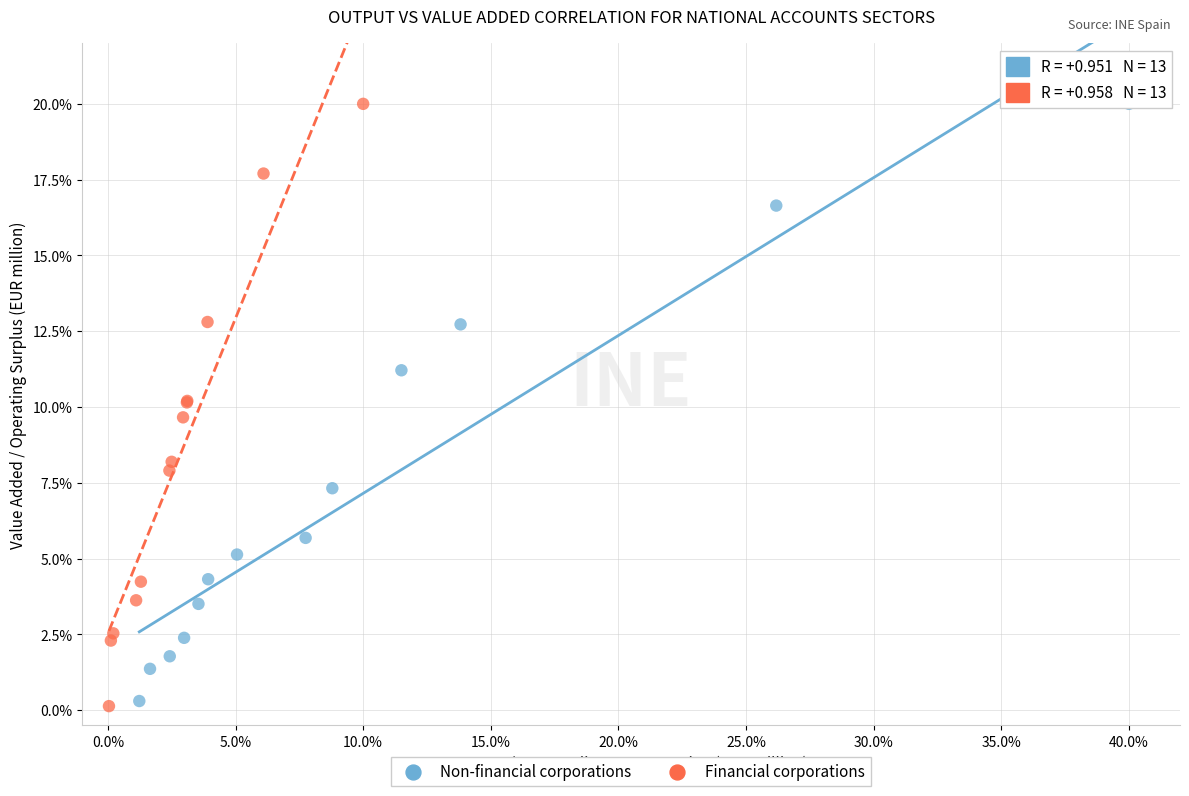

Which series has the widest spread of Y values?

Financial corporations